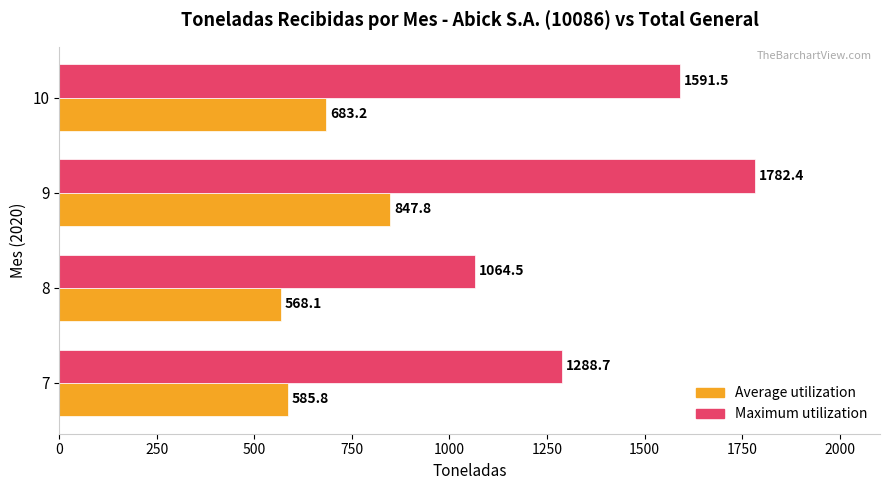

What are all the series names shown in the legend?

Average utilization, Maximum utilization